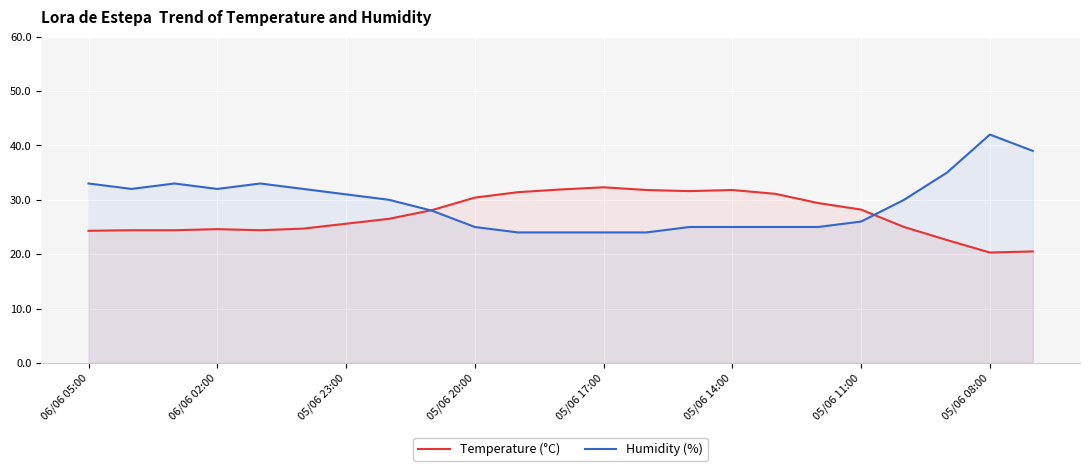

Which series has the largest range (max minus min)?

Humidity (%)